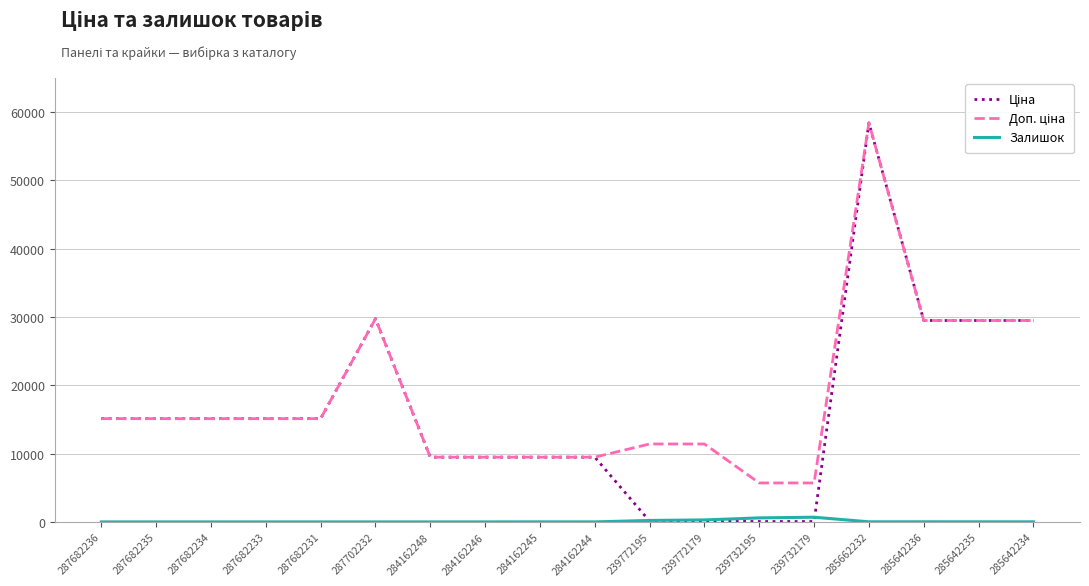

What is the total value across all series at 284162246?

18960.1